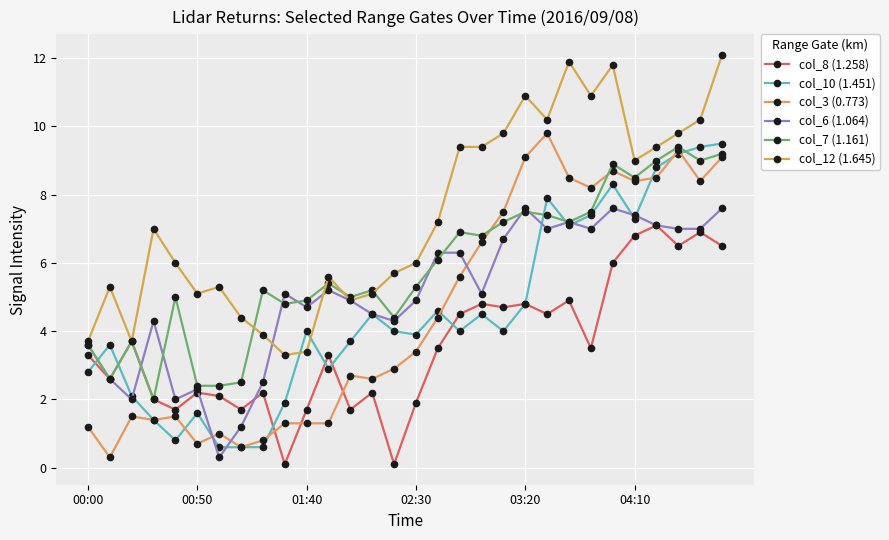

Reading left to right, extract all data points from this chart.

col_8 (1.258): 3.3	2.6	3.7	2.0	1.7	2.2	2.1	1.7	2.2	0.1	1.7	3.3	1.7	2.2	0.1	1.9	3.5	4.5	4.8	4.7	4.8	4.5	4.9	3.5	6.0	6.8	7.1	6.5	6.9	6.5
col_10 (1.451): 2.8	3.6	2.1	1.4	0.8	1.6	0.6	0.6	0.6	1.9	4.0	2.9	3.7	4.5	4.0	3.9	4.6	4.0	4.5	4.0	4.8	7.9	7.1	7.4	8.3	7.3	8.8	9.2	9.4	9.5
col_3 (0.773): 1.2	0.3	1.5	1.4	1.5	0.7	1.0	0.6	0.8	1.3	1.3	1.3	2.7	2.6	2.9	3.4	4.4	5.6	6.6	7.5	9.1	9.8	8.5	8.2	8.7	8.4	8.5	9.3	8.4	9.1
col_6 (1.064): 3.6	2.6	2.0	4.3	2.0	2.3	0.3	1.2	2.5	5.1	4.7	5.2	4.9	4.5	4.3	4.9	6.3	6.3	5.1	6.7	7.6	7.0	7.2	7.0	7.6	7.4	7.1	7.0	7.0	7.6
col_7 (1.161): 3.6	2.6	3.7	2.0	5.0	2.4	2.4	2.5	5.2	4.8	4.9	5.4	5.0	5.2	4.4	5.3	6.1	6.9	6.8	7.2	7.5	7.4	7.2	7.5	8.9	8.5	9.0	9.4	9.0	9.2
col_12 (1.645): 3.7	5.3	3.7	7.0	6.0	5.1	5.3	4.4	3.9	3.3	3.4	5.6	4.9	5.1	5.7	6.0	7.2	9.4	9.4	9.8	10.9	10.2	11.9	10.9	11.8	9.0	9.4	9.8	10.2	12.1